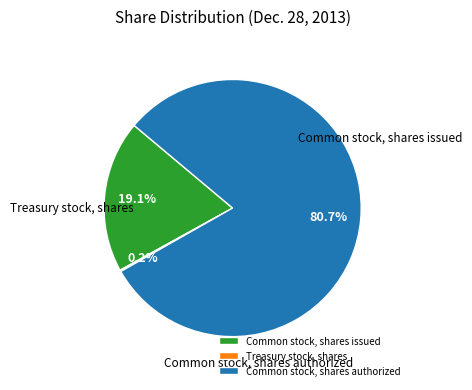

True or false: Treasury stock, shares accounts for 0% of the total.

True